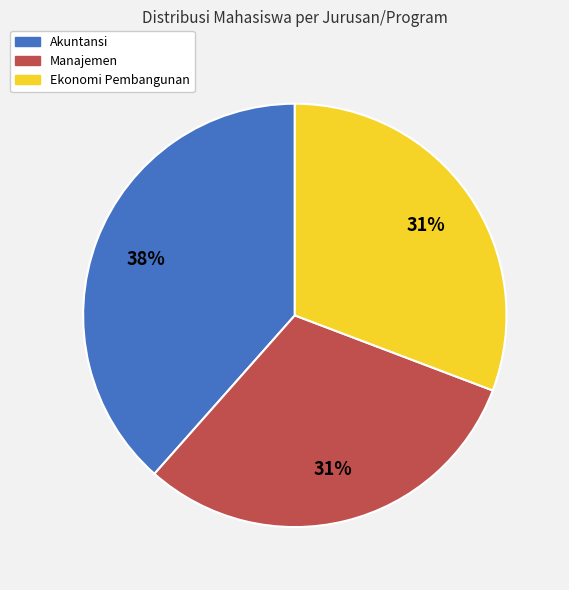

What is the ratio of the value at Manajemen to the value at Akuntansi?

0.8